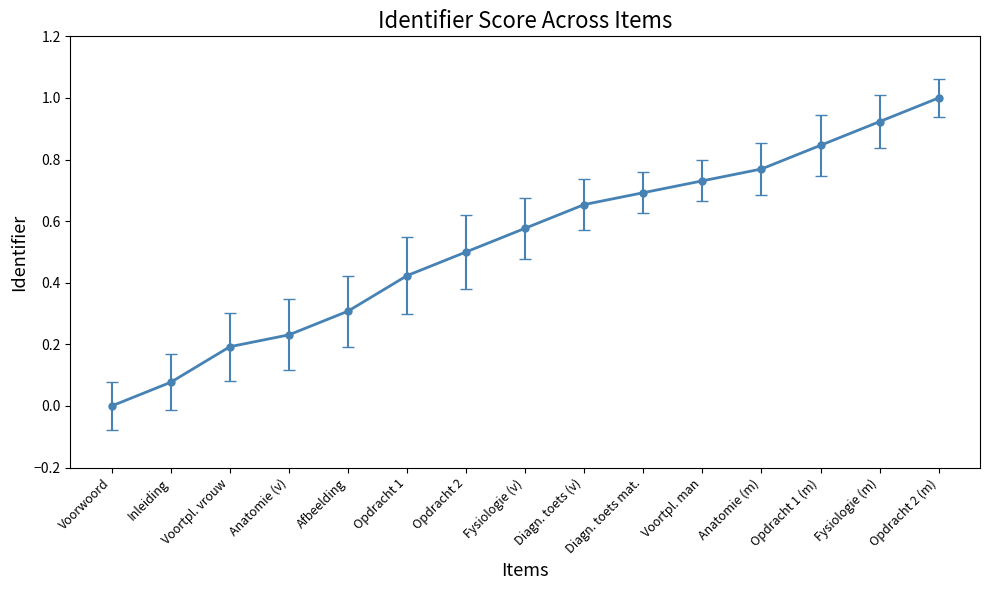

What is the difference between the maximum and minimum values?

1.0